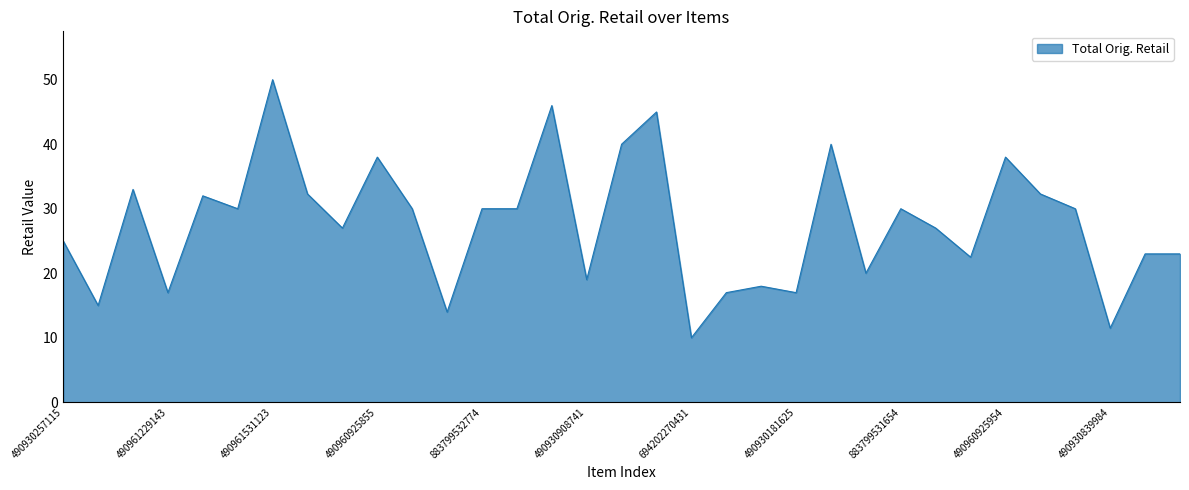

What is the difference between the maximum and minimum values?

40.0